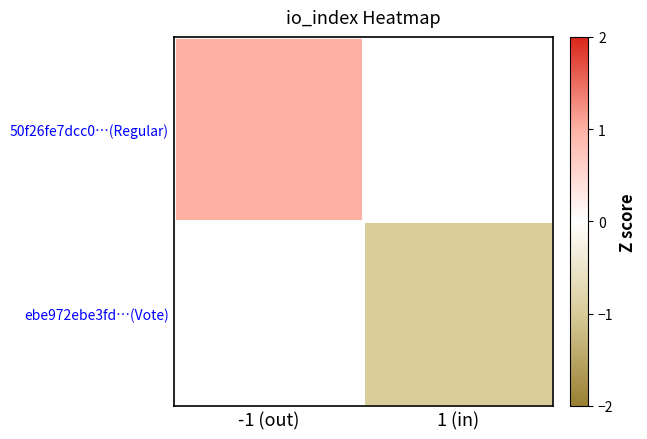

Which series has the largest range (max minus min)?

50f26fe7dcc0…(Regular)